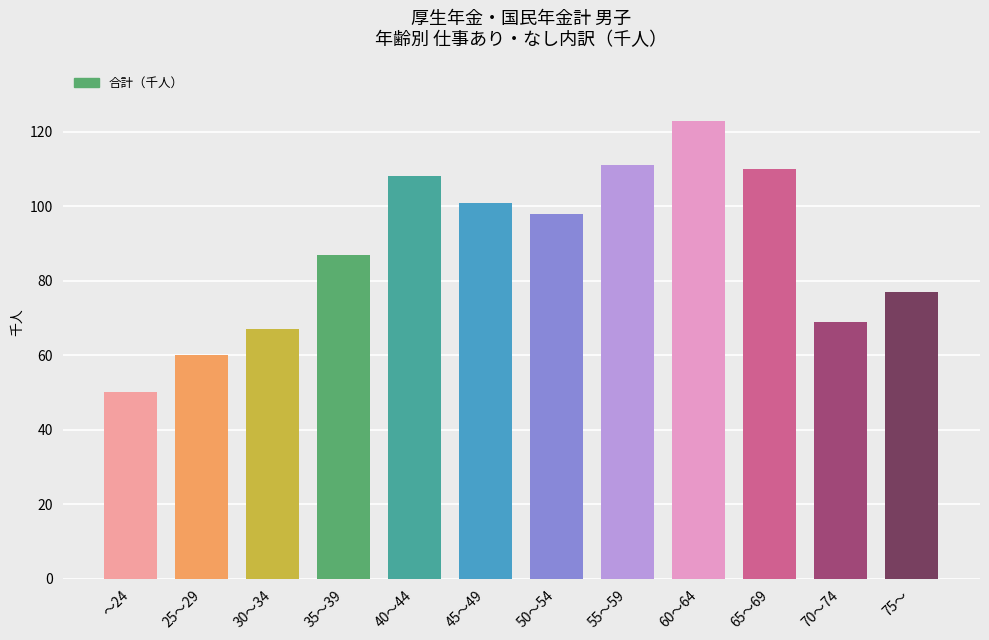

What is the greatest value displayed?

123